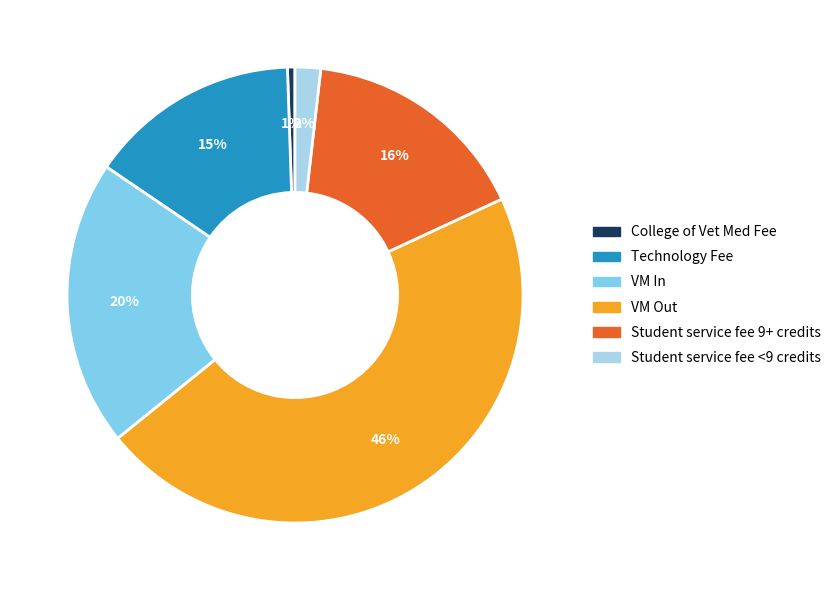

How many segments does this pie chart have?

6